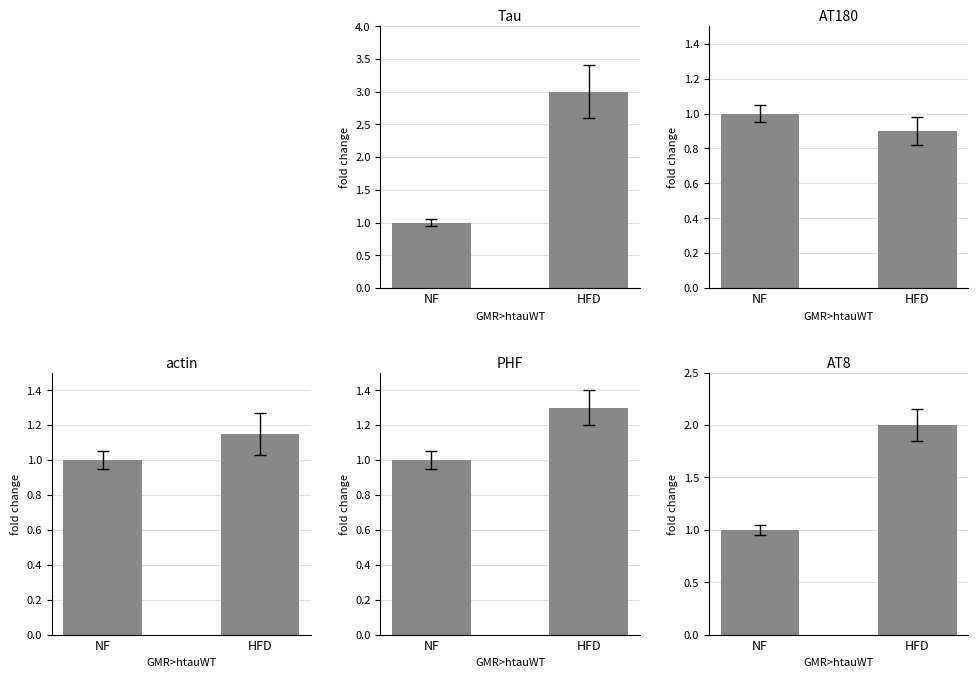

Count the Tau values in the range 1 to 3.

2